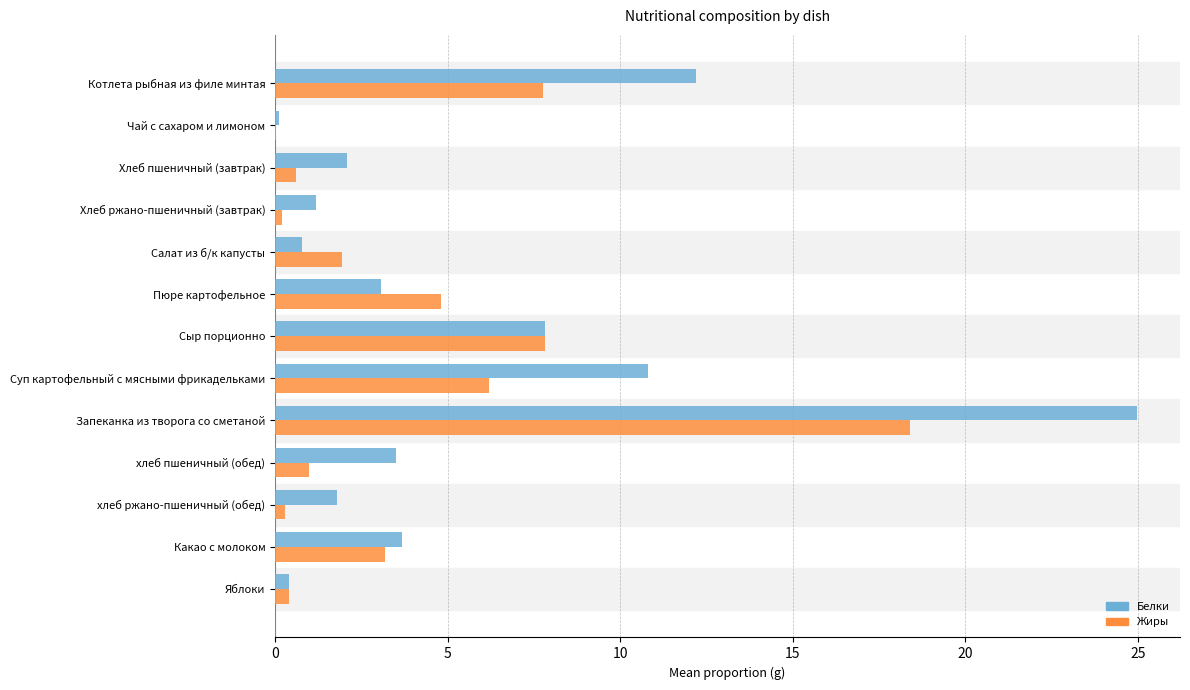

What is the maximum value for Белки?

25.0